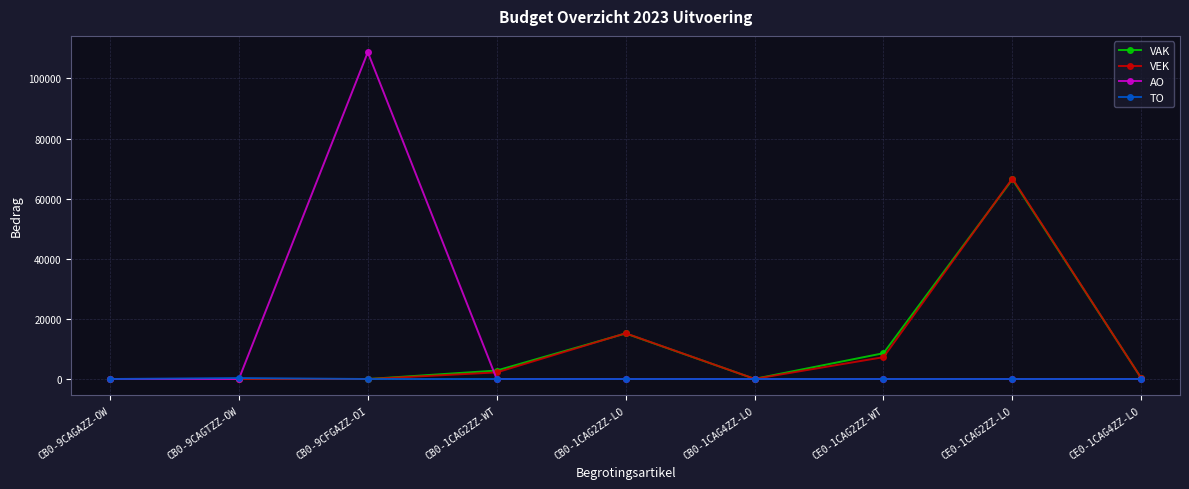

What is the difference between the highest and lowest values at CB0-9CAGTZZ-OW?

329